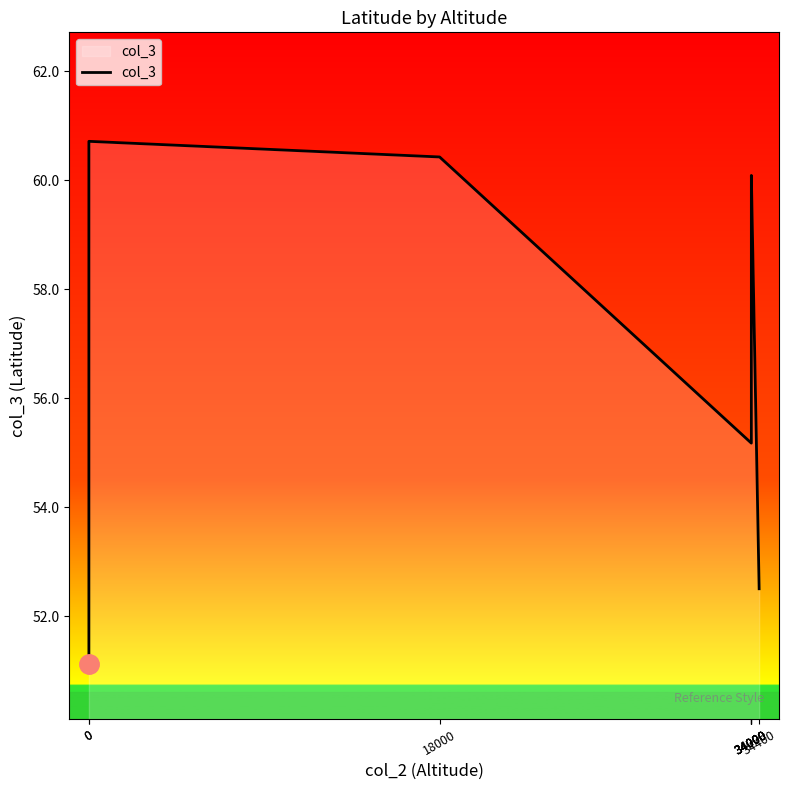

List the labels in order of value, largest first.

0, 18000, 34000, 34000, 34000, 34000, 34000, 34400, 0